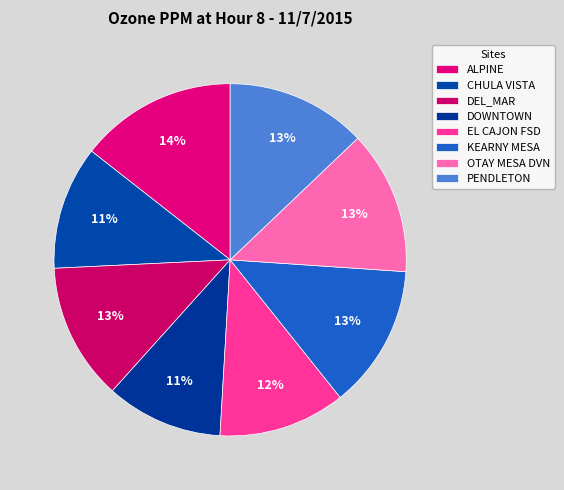

What is the smallest slice in the pie chart?

DOWNTOWN